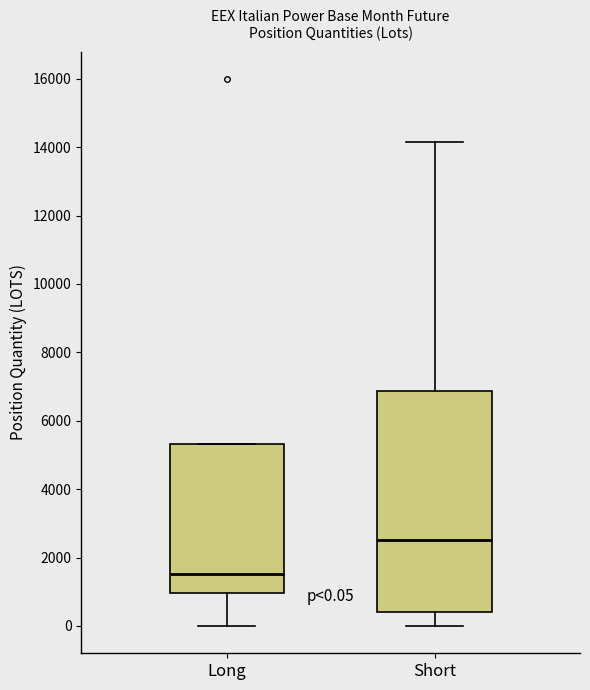

Which box is the tallest, from its lower edge to its upper edge?

Short